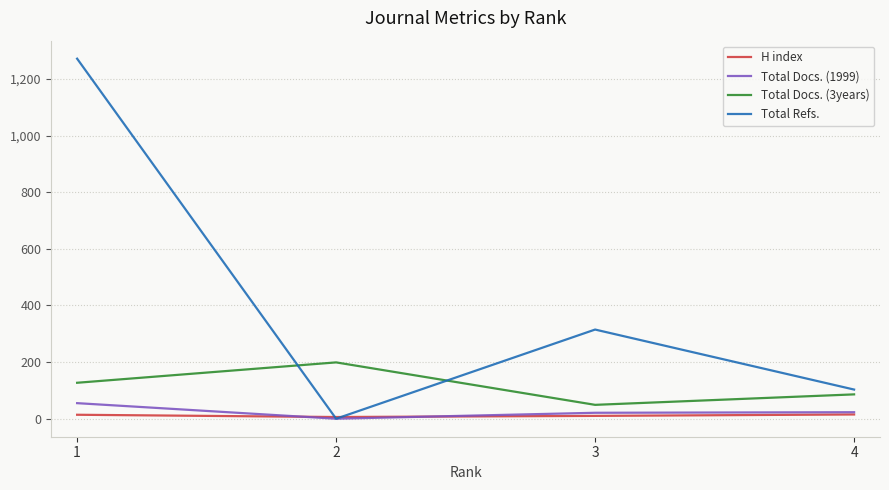

True or false: Total Docs. (3years) and Total Refs. intersect in this chart.

True